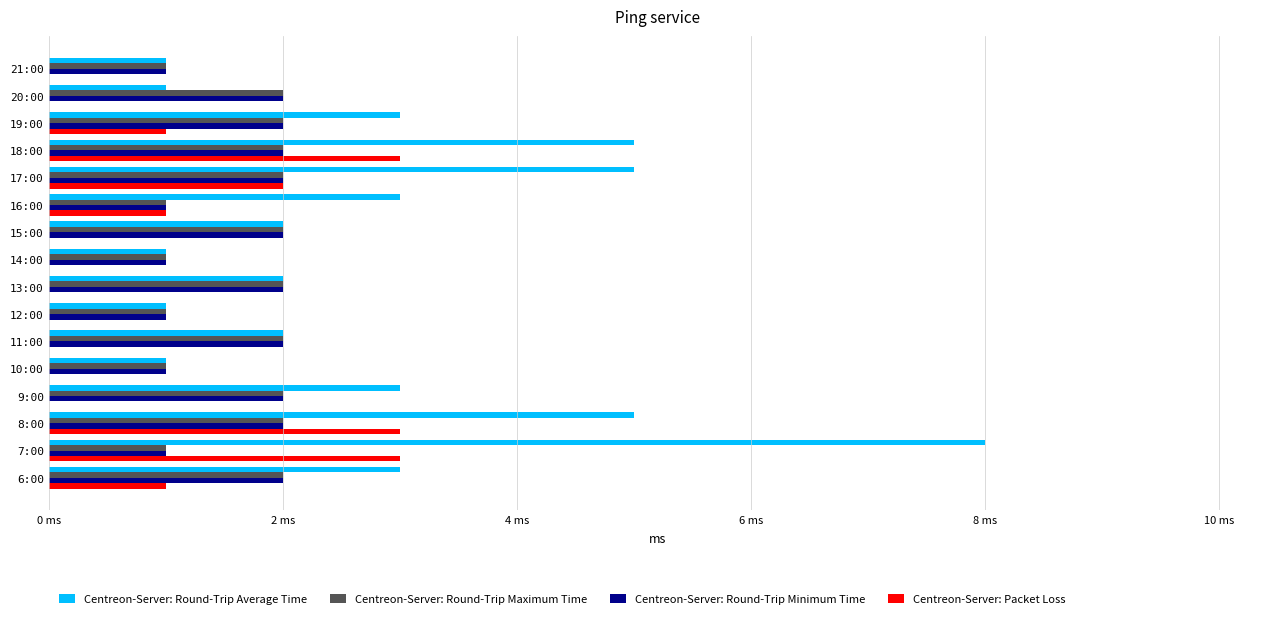

Reading left to right, what are all the values shown in this chart?

Centreon-Server: Round-Trip Average Time: 3	8	5	3	1	2	1	2	1	2	3	5	5	3	1	1
Centreon-Server: Round-Trip Maximum Time: 2	1	2	2	1	2	1	2	1	2	1	2	2	2	2	1
Centreon-Server: Round-Trip Minimum Time: 2	1	2	2	1	2	1	2	1	2	1	2	2	2	2	1
Centreon-Server: Packet Loss: 1	3	3	0	0	0	0	0	0	0	1	2	3	1	0	0